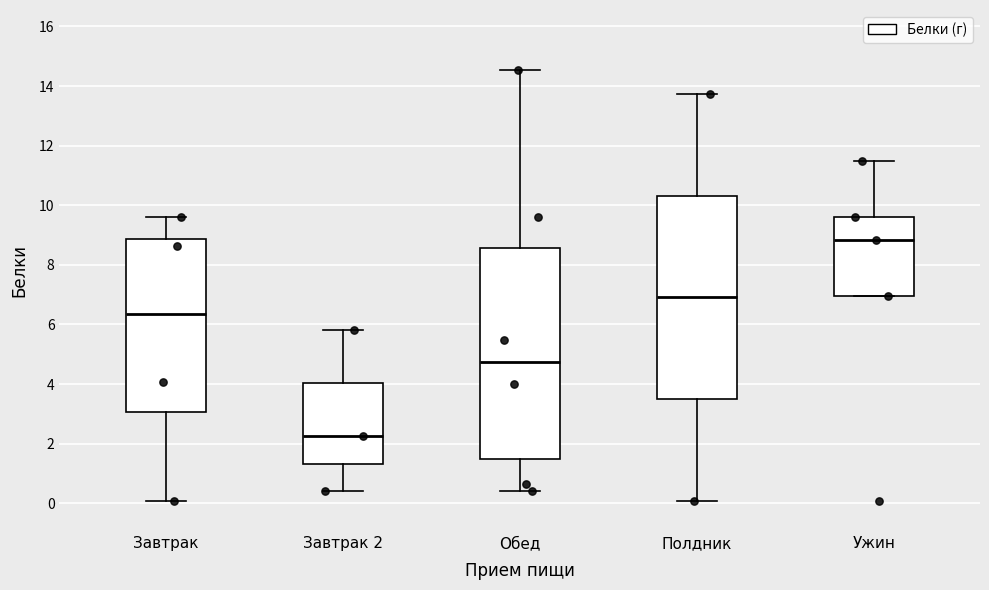

Which box has the highest median line?

Ужин